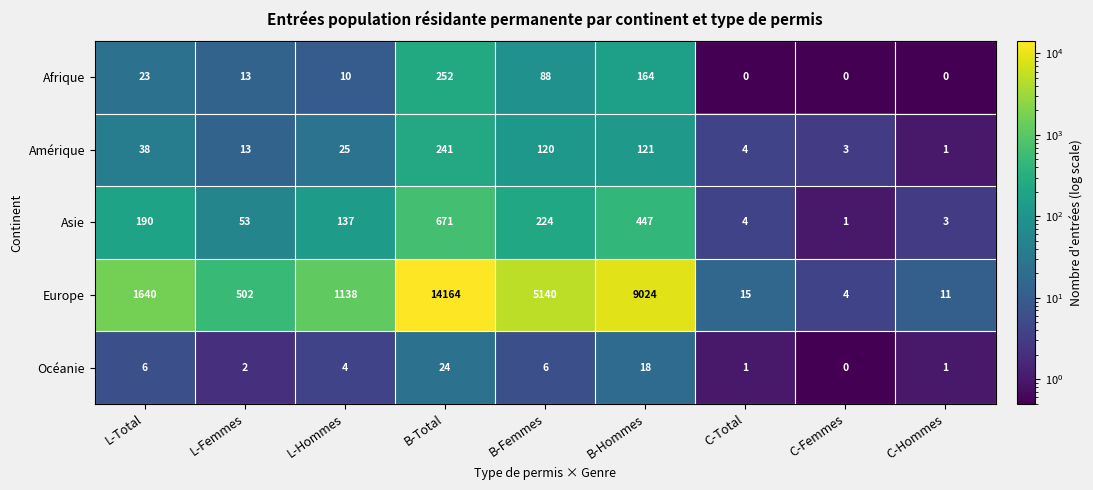

At which label does Océanie first exceed 4?

L-Total